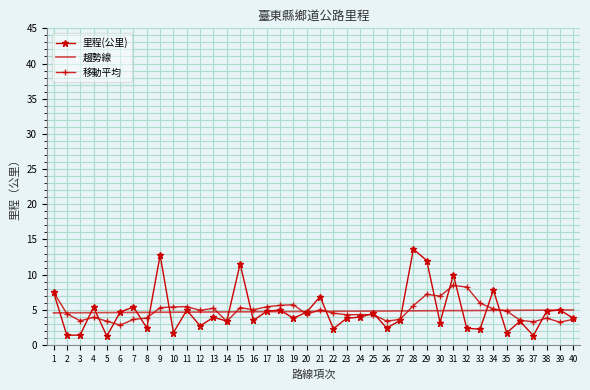

At which label is 里程(公里) closest to 7?

21